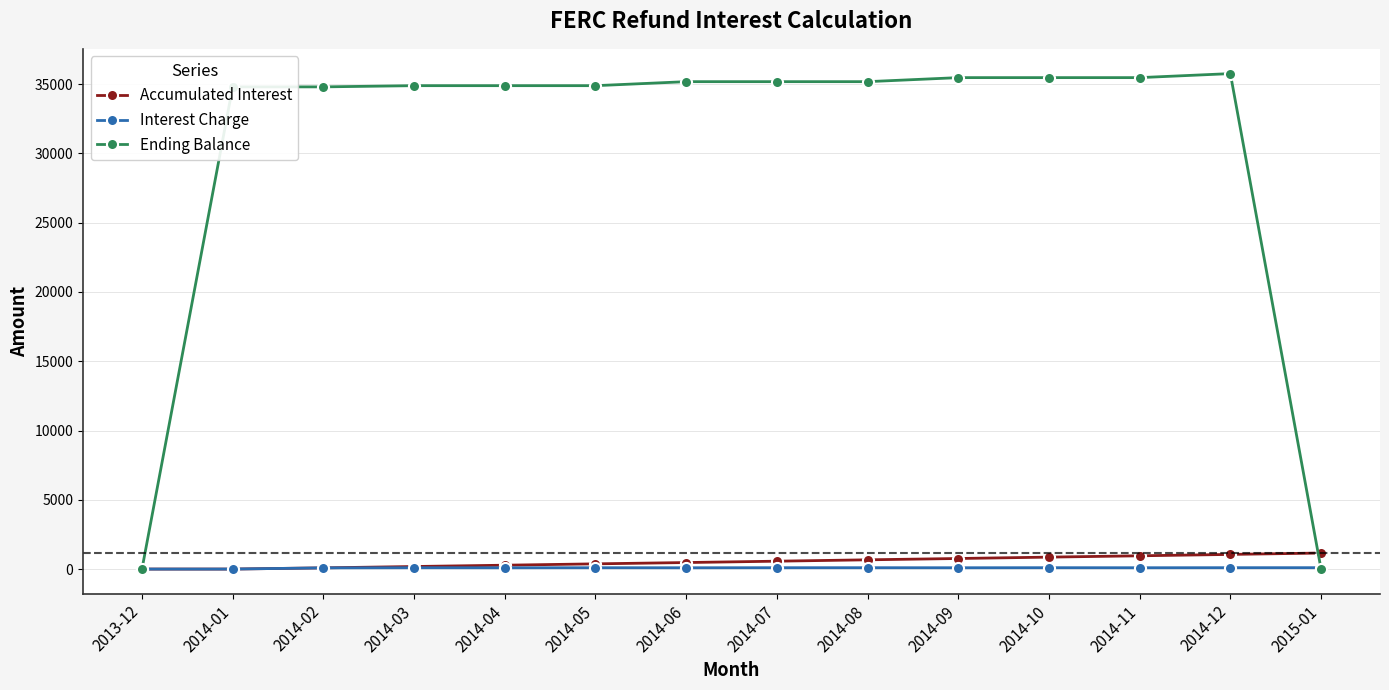

What is the maximum value shown in the chart?

35762.4